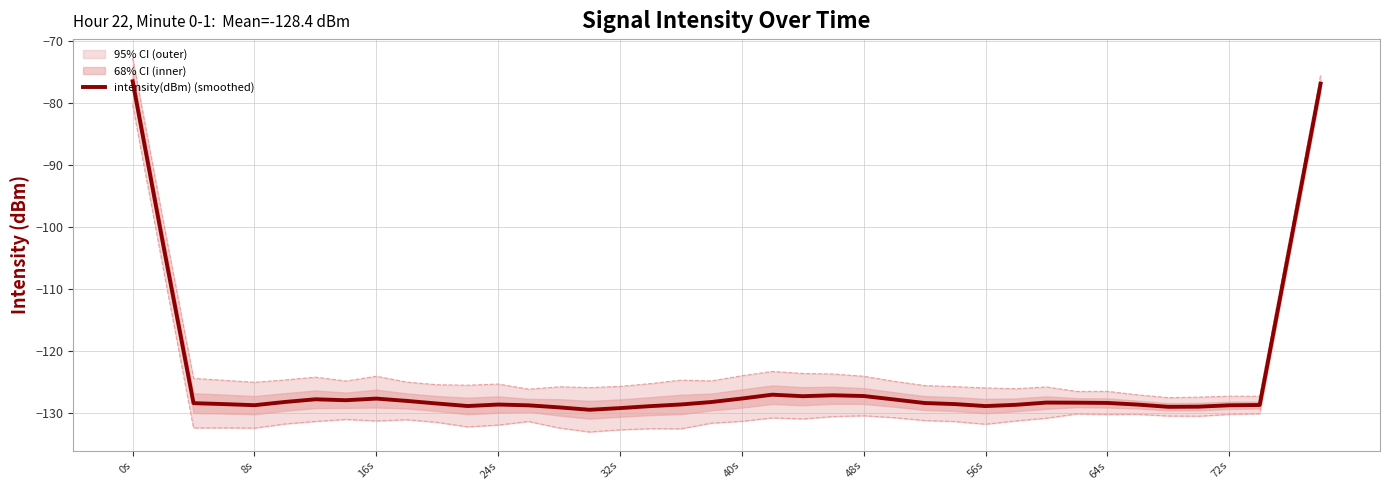

What is the maximum value for intensity(dBm) (smoothed)?

-76.6